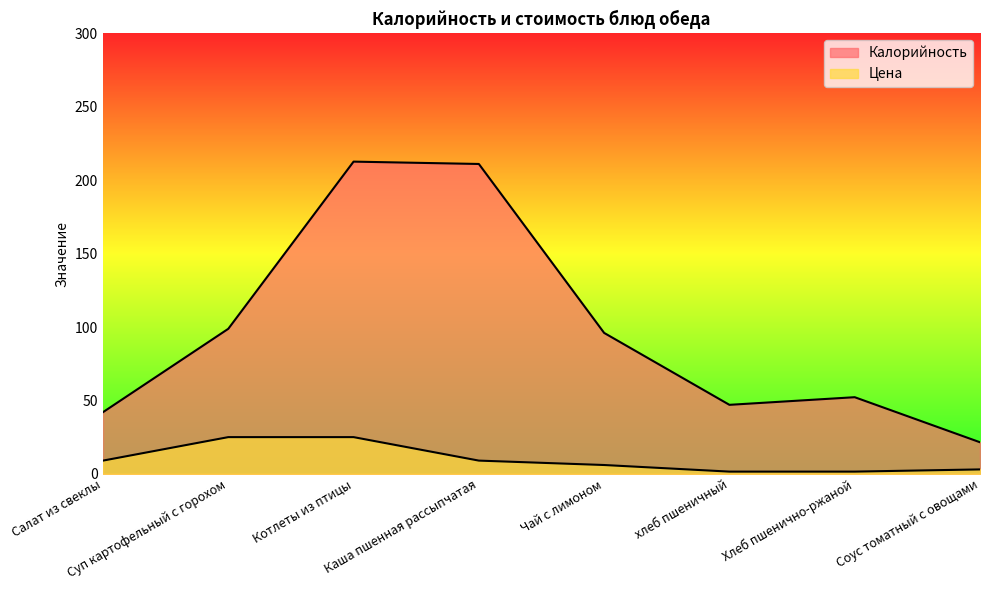

How many series are shown in this chart?

2